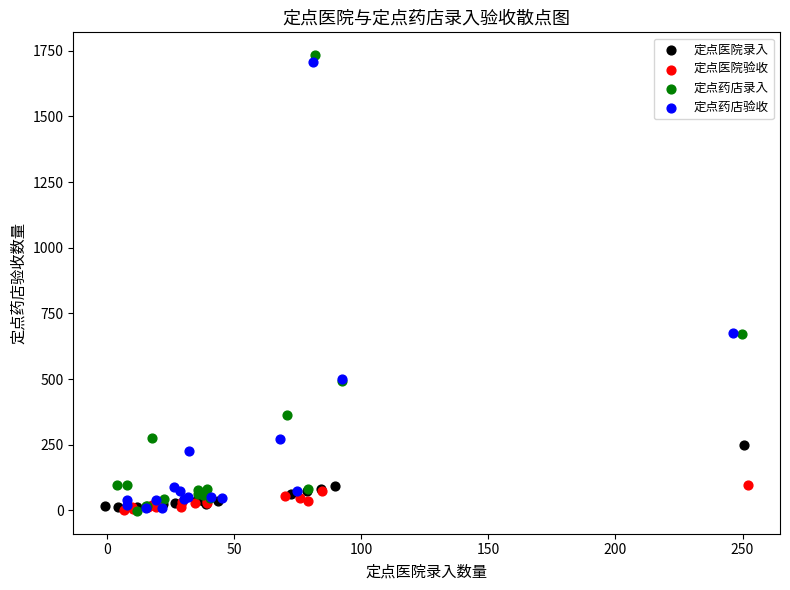

Which series contains the highest Y value?

定点药店录入